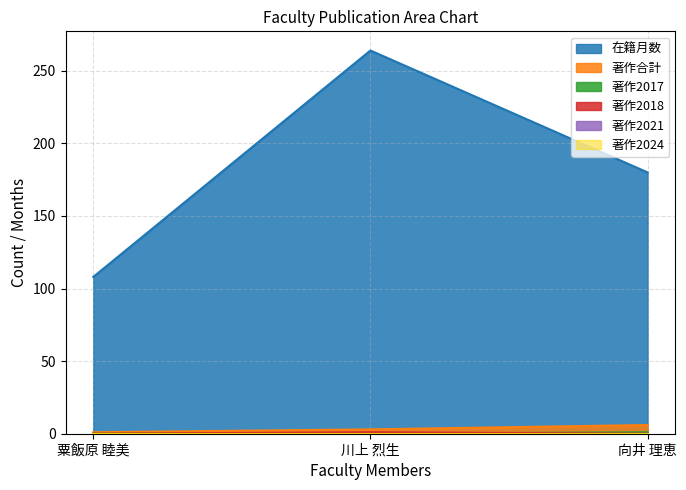

How many lines are shown in the chart?

6